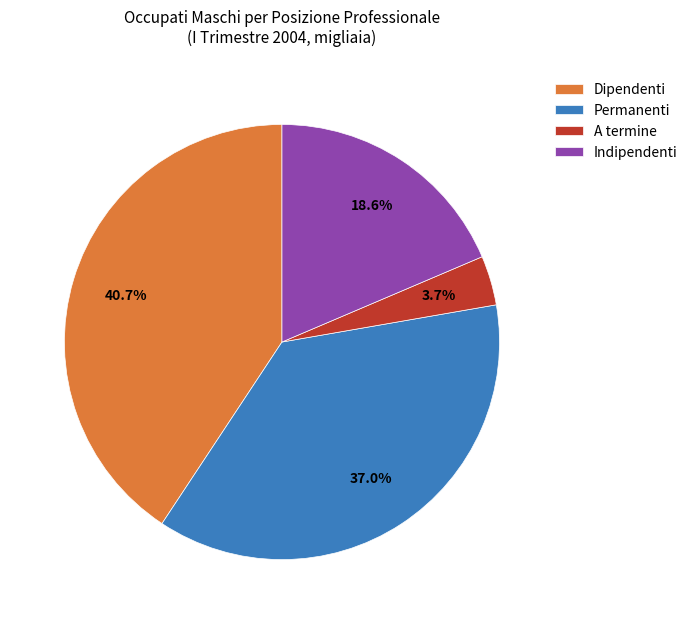

How many slices are in this pie chart?

4